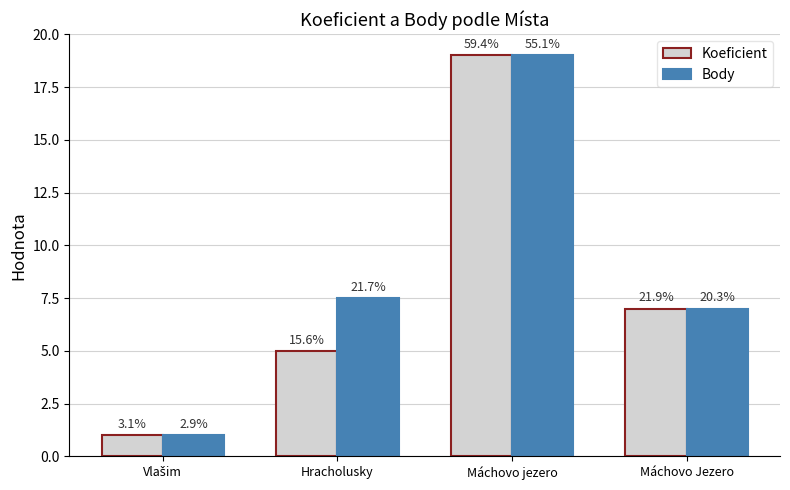

Does the chart contain stacked bars?

No